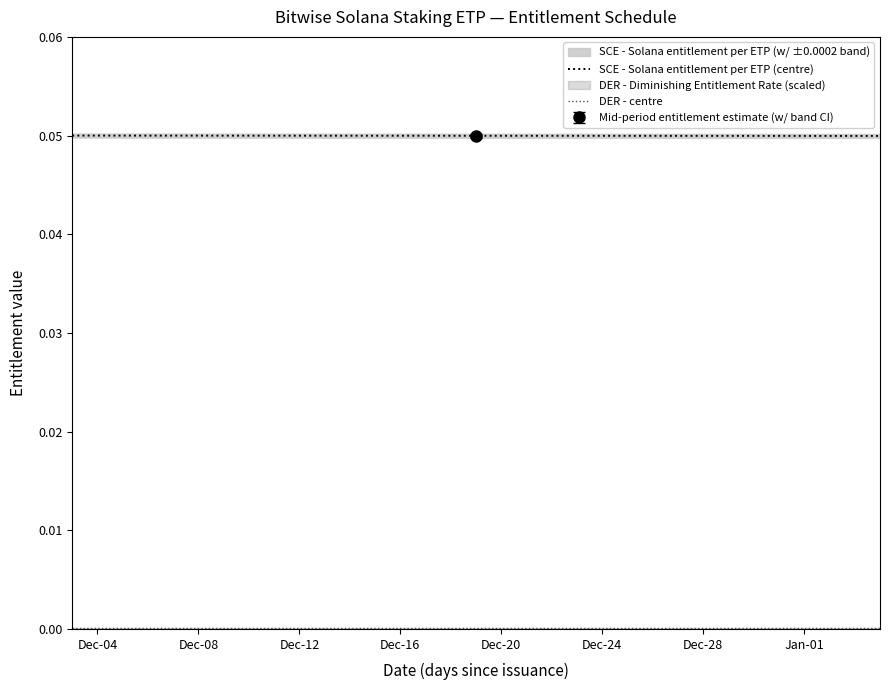

Is it true that DER - centre equals 0.0 at Dec-16?

False